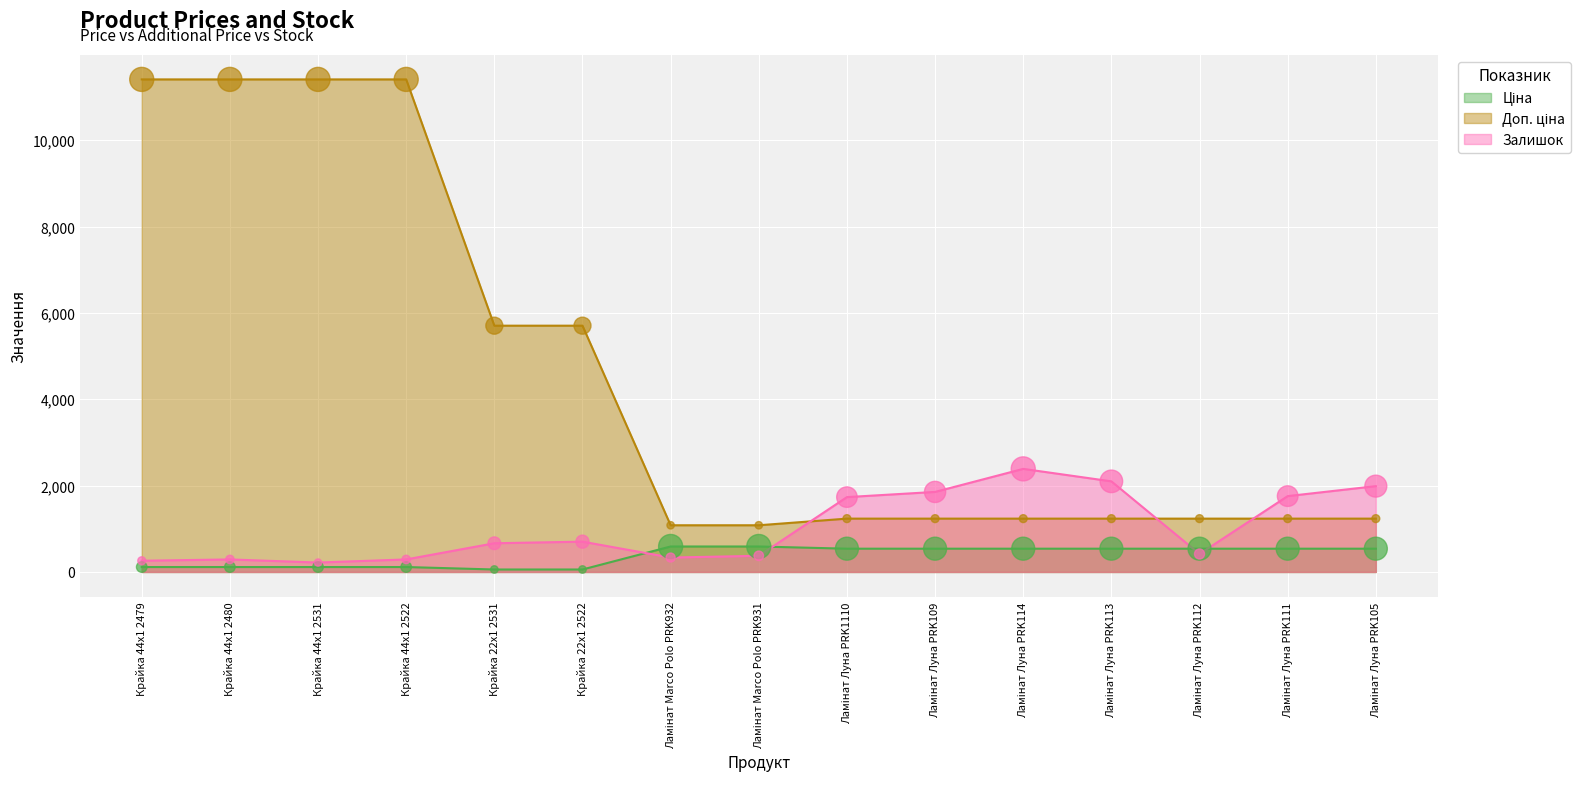

Which series has the largest total across all categories?

Доп. ціна